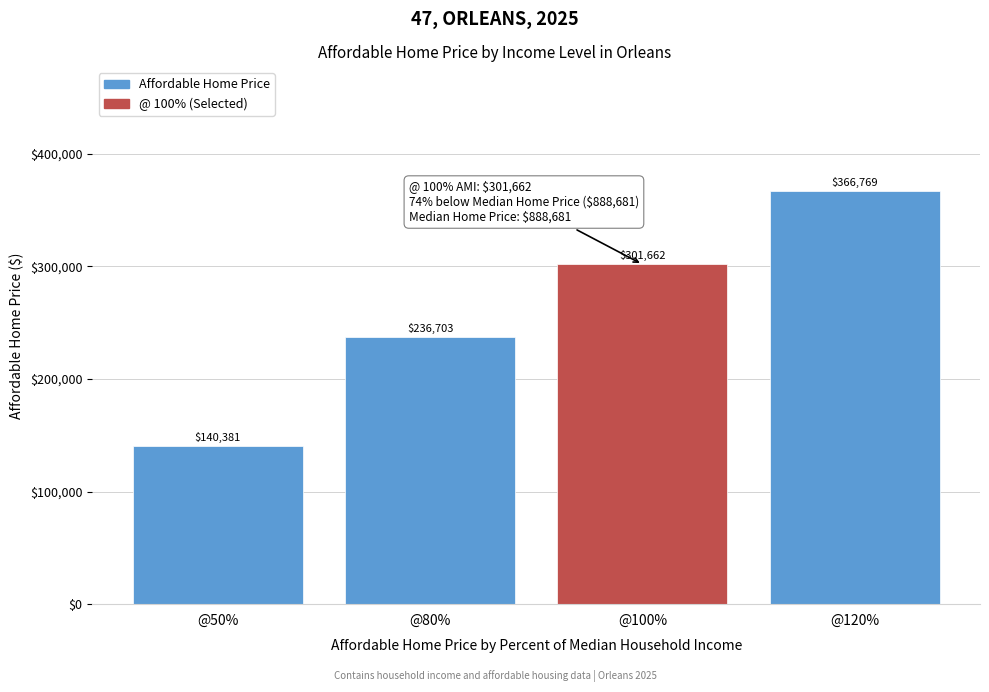

True or false: the data shows 301662.3 at @100%.

True